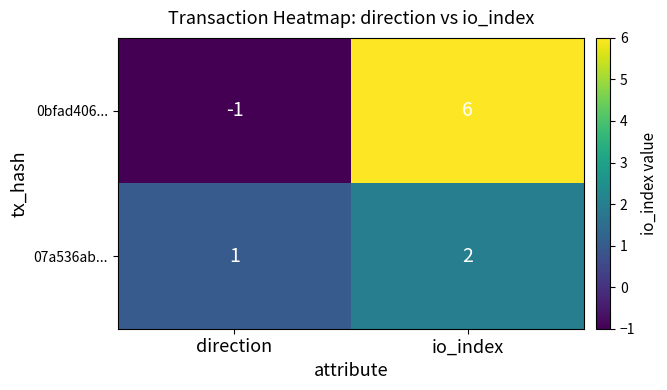

List the series in order of their overall mean, lowest first.

07a536ab..., 0bfad406...